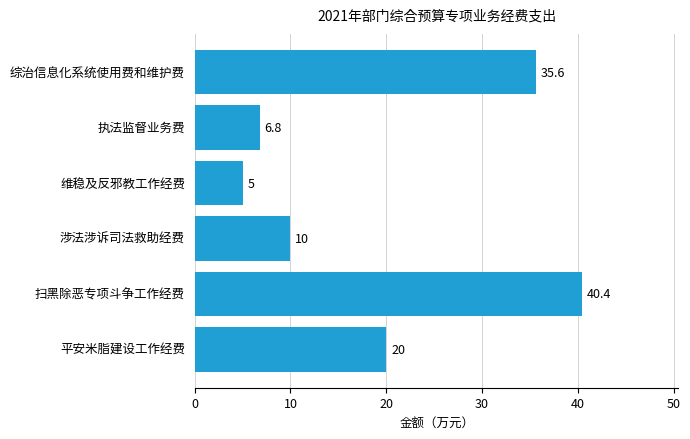

What is the difference between the values at 涉法涉诉司法救助经费 and 维稳及反邪教工作经费?

5.0